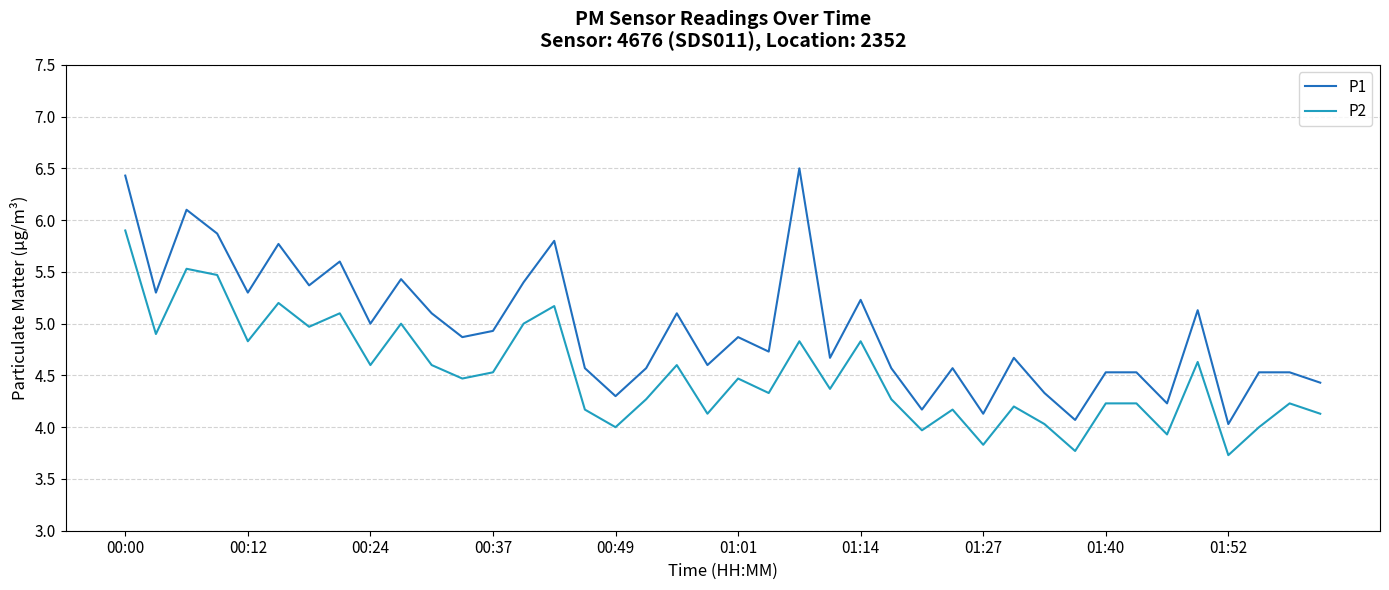

What is the smallest value displayed?

3.7